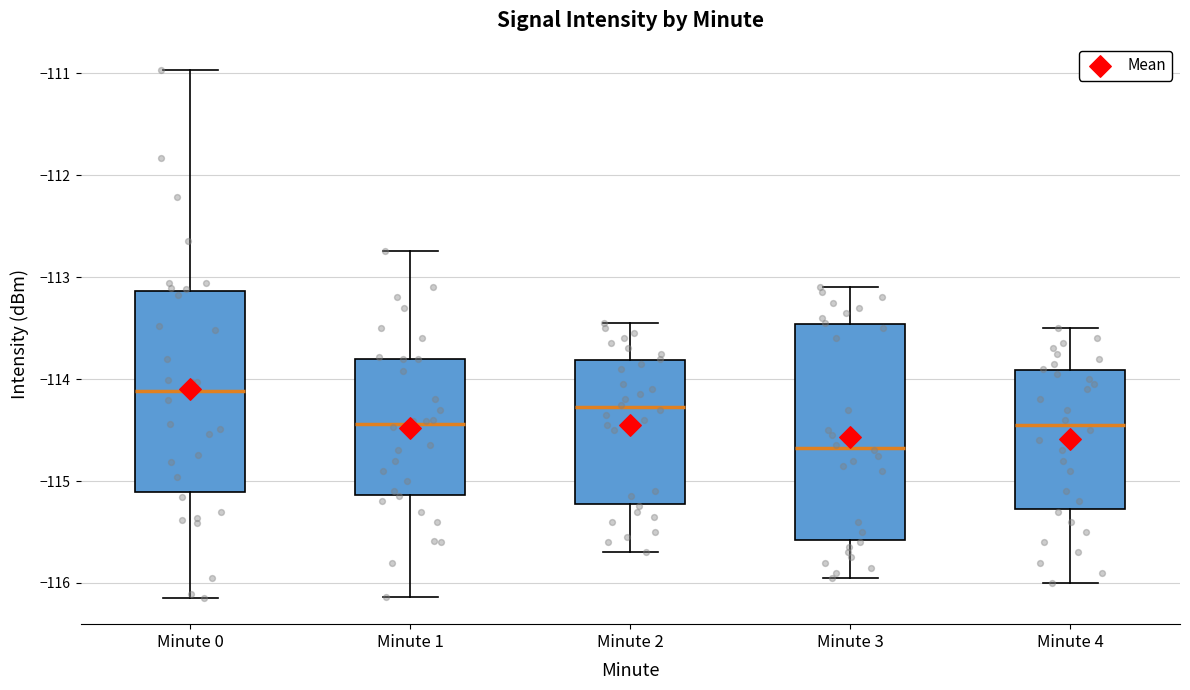

Reading left to right, read every box against the y-axis: the position of its median line, the range the box covers, and the ends of its whiskers. The values are not printed on the chart, so give them approximately, as read against the axis.

Minute 0: median -114.1, box -115.1 to -113.1, whiskers -116.1 to -111.0
Minute 1: median -114.4, box -115.1 to -113.8, whiskers -116.1 to -112.7
Minute 2: median -114.3, box -115.2 to -113.8, whiskers -115.7 to -113.4
Minute 3: median -114.7, box -115.6 to -113.5, whiskers -115.9 to -113.1
Minute 4: median -114.4, box -115.3 to -113.9, whiskers -116.0 to -113.5